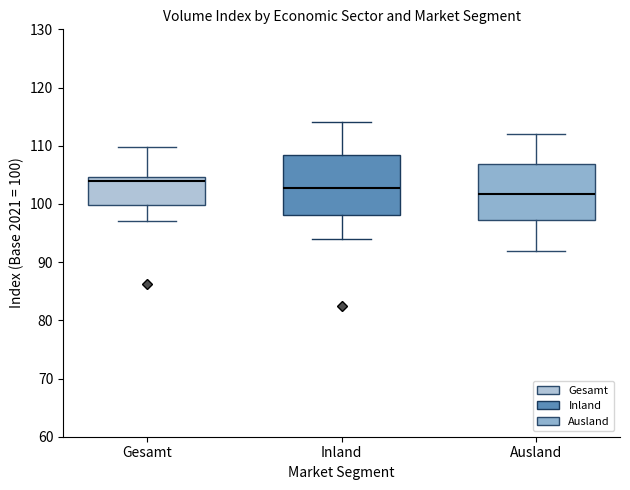

Reading left to right, read every box against the y-axis: the position of its median line, the range the box covers, and the ends of its whiskers. The values are not printed on the chart, so give them approximately, as read against the axis.

Gesamt: median 104, box 100 to 105, whiskers 97 to 110
Inland: median 103, box 98 to 108, whiskers 94 to 114
Ausland: median 102, box 97 to 107, whiskers 92 to 112